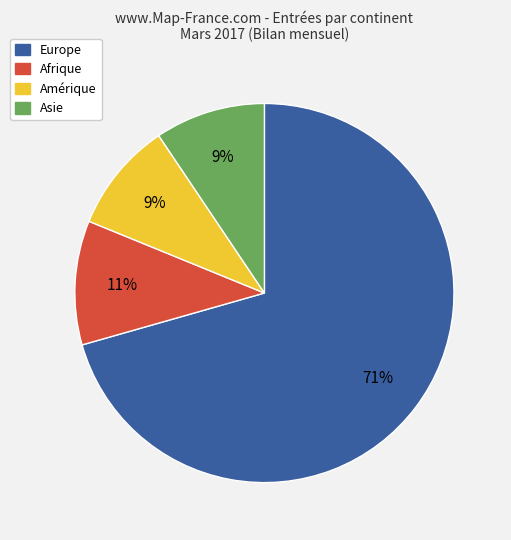

Does Europe represent more than half of the total?

Yes